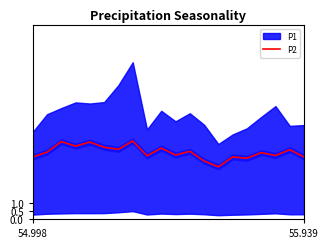

What is the label of the 10th point from the left?

9